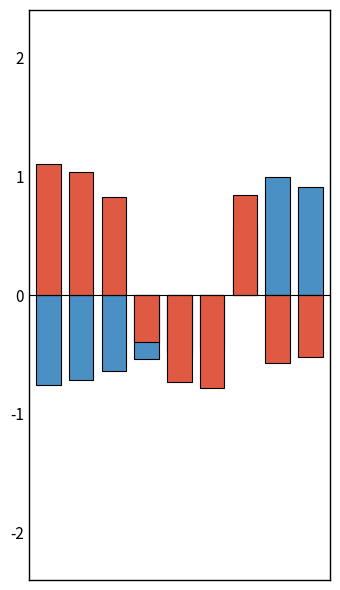

What is the difference between the work_id (normalized, inv) values at 4 and 3?

0.3